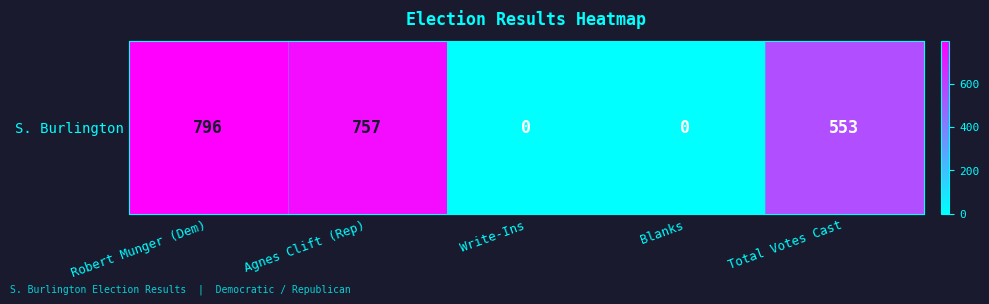

The chart shows a value of 191 at Robert Munger (Dem). True or false?

False